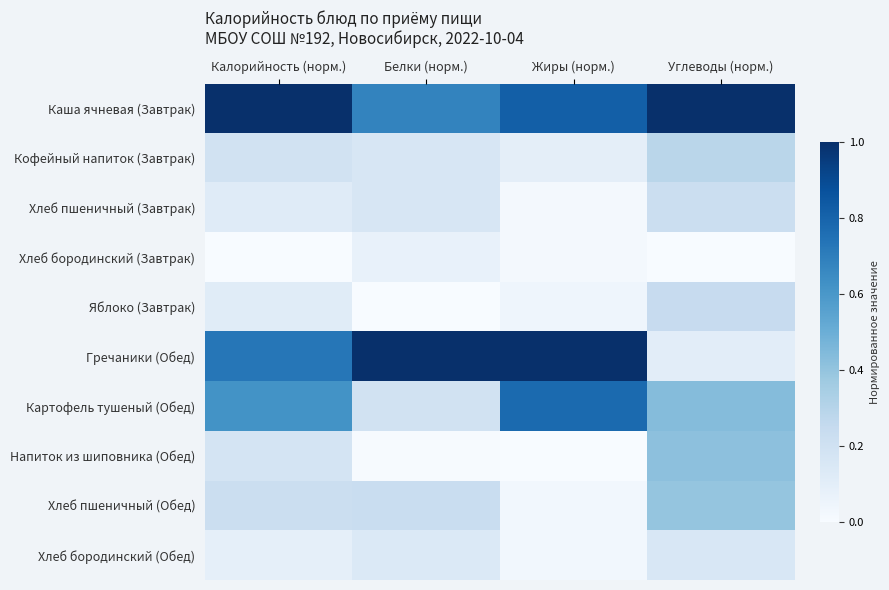

Reading left to right, extract all data points from this chart.

Каша ячневая (Завтрак): Калорийность (норм.)=1.0	Белки (норм.)=0.7	Жиры (норм.)=0.8	Углеводы (норм.)=1.0
Кофейный напиток (Завтрак): Калорийность (норм.)=0.2	Белки (норм.)=0.2	Жиры (норм.)=0.1	Углеводы (норм.)=0.3
Хлеб пшеничный (Завтрак): Калорийность (норм.)=0.1	Белки (норм.)=0.2	Жиры (норм.)=0.0	Углеводы (норм.)=0.2
Хлеб бородинский (Завтрак): Калорийность (норм.)=0.0	Белки (норм.)=0.1	Жиры (норм.)=0.0	Углеводы (норм.)=0.0
Яблоко (Завтрак): Калорийность (норм.)=0.1	Белки (норм.)=0.0	Жиры (норм.)=0.0	Углеводы (норм.)=0.2
Гречаники (Обед): Калорийность (норм.)=0.7	Белки (норм.)=1.0	Жиры (норм.)=1.0	Углеводы (норм.)=0.1
Картофель тушеный (Обед): Калорийность (норм.)=0.6	Белки (норм.)=0.2	Жиры (норм.)=0.8	Углеводы (норм.)=0.4
Напиток из шиповника (Обед): Калорийность (норм.)=0.2	Белки (норм.)=0.0	Жиры (норм.)=0.0	Углеводы (норм.)=0.4
Хлеб пшеничный (Обед): Калорийность (норм.)=0.2	Белки (норм.)=0.2	Жиры (норм.)=0.0	Углеводы (норм.)=0.4
Хлеб бородинский (Обед): Калорийность (норм.)=0.1	Белки (норм.)=0.1	Жиры (норм.)=0.0	Углеводы (норм.)=0.2